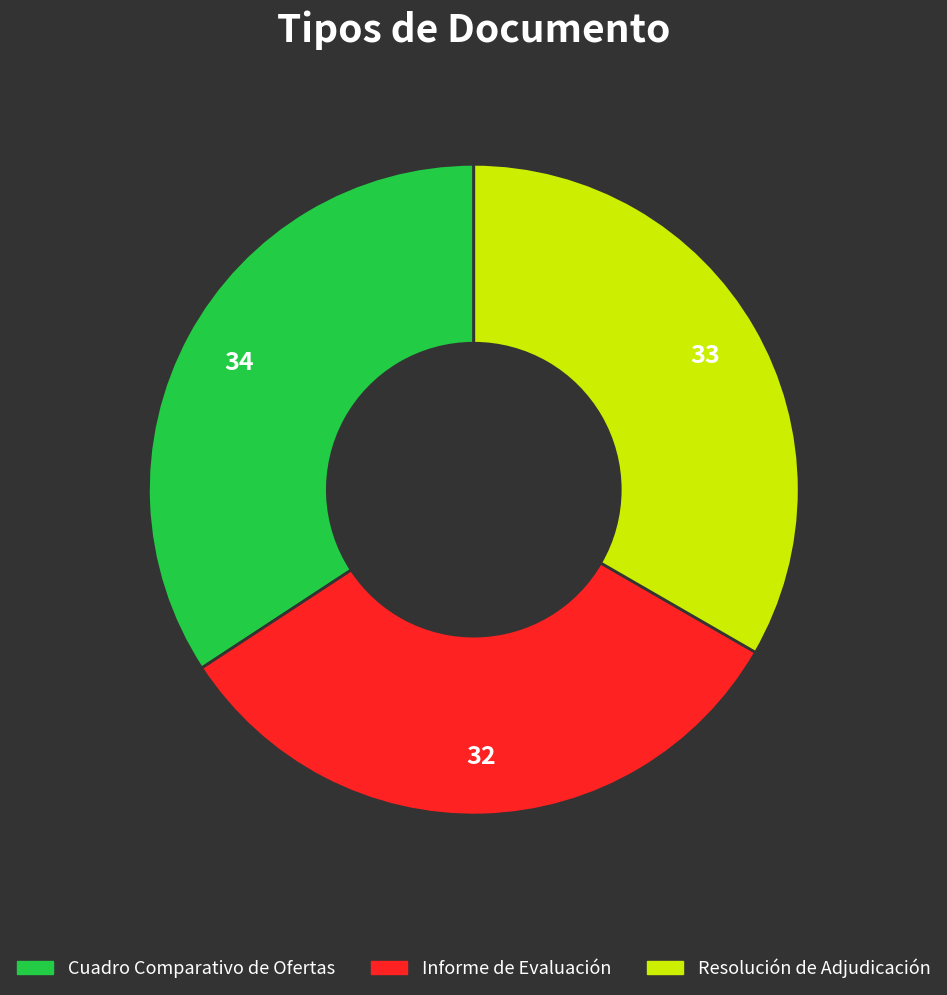

Count the number of slices in the pie.

3